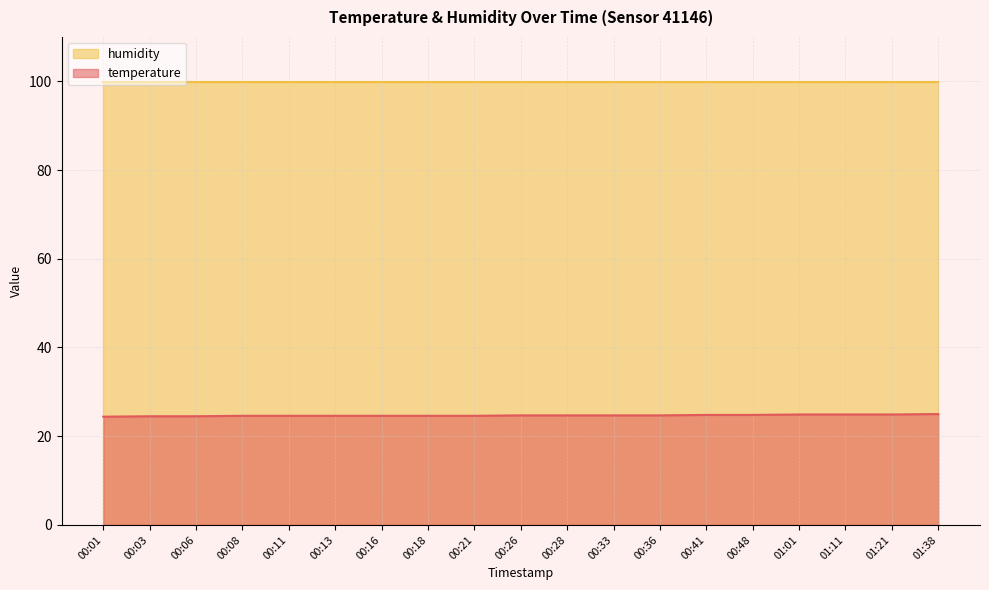

Reading right to left, transcribe all the data shown in this chart.

25.0	24.9	24.9	24.9	24.8	24.8	24.7	24.7	24.7	24.7	24.6	24.6	24.6	24.6	24.6	24.6	24.5	24.5	24.4